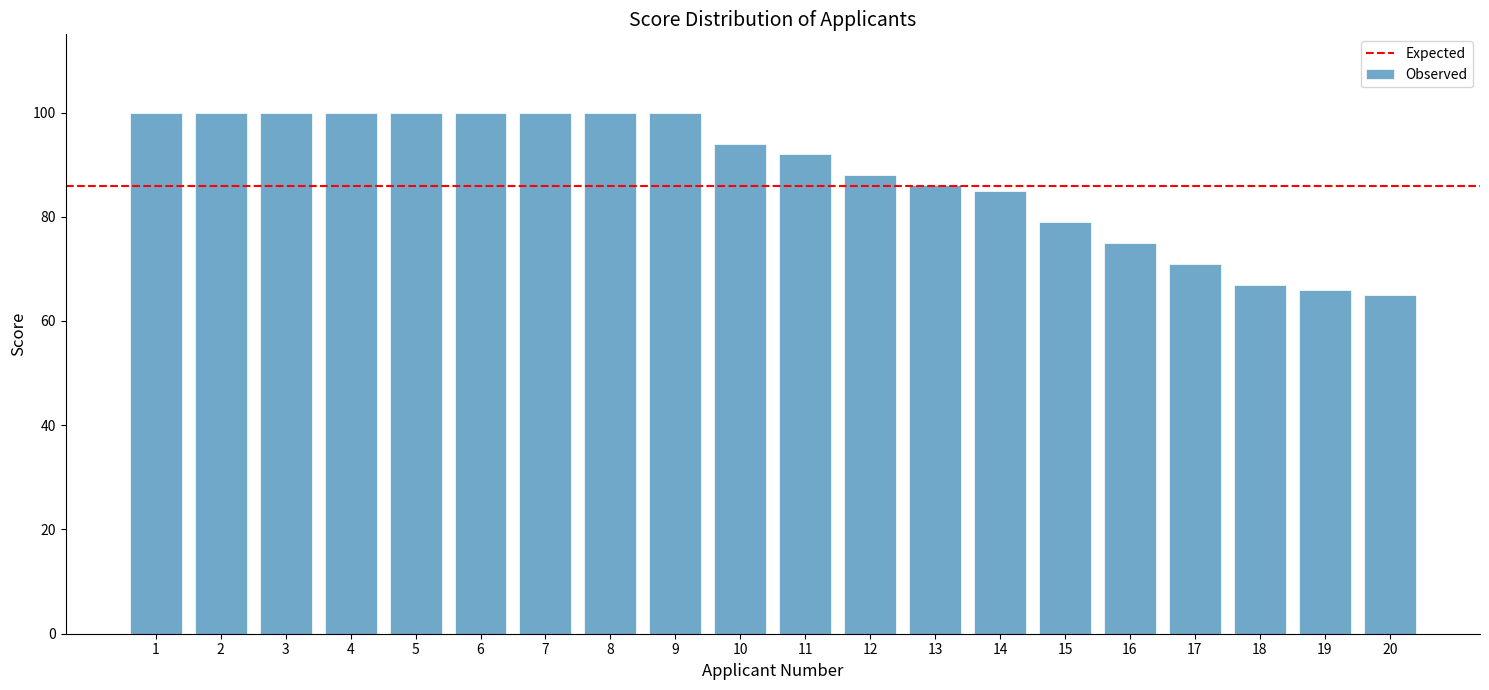

How many data points does each series have?

20